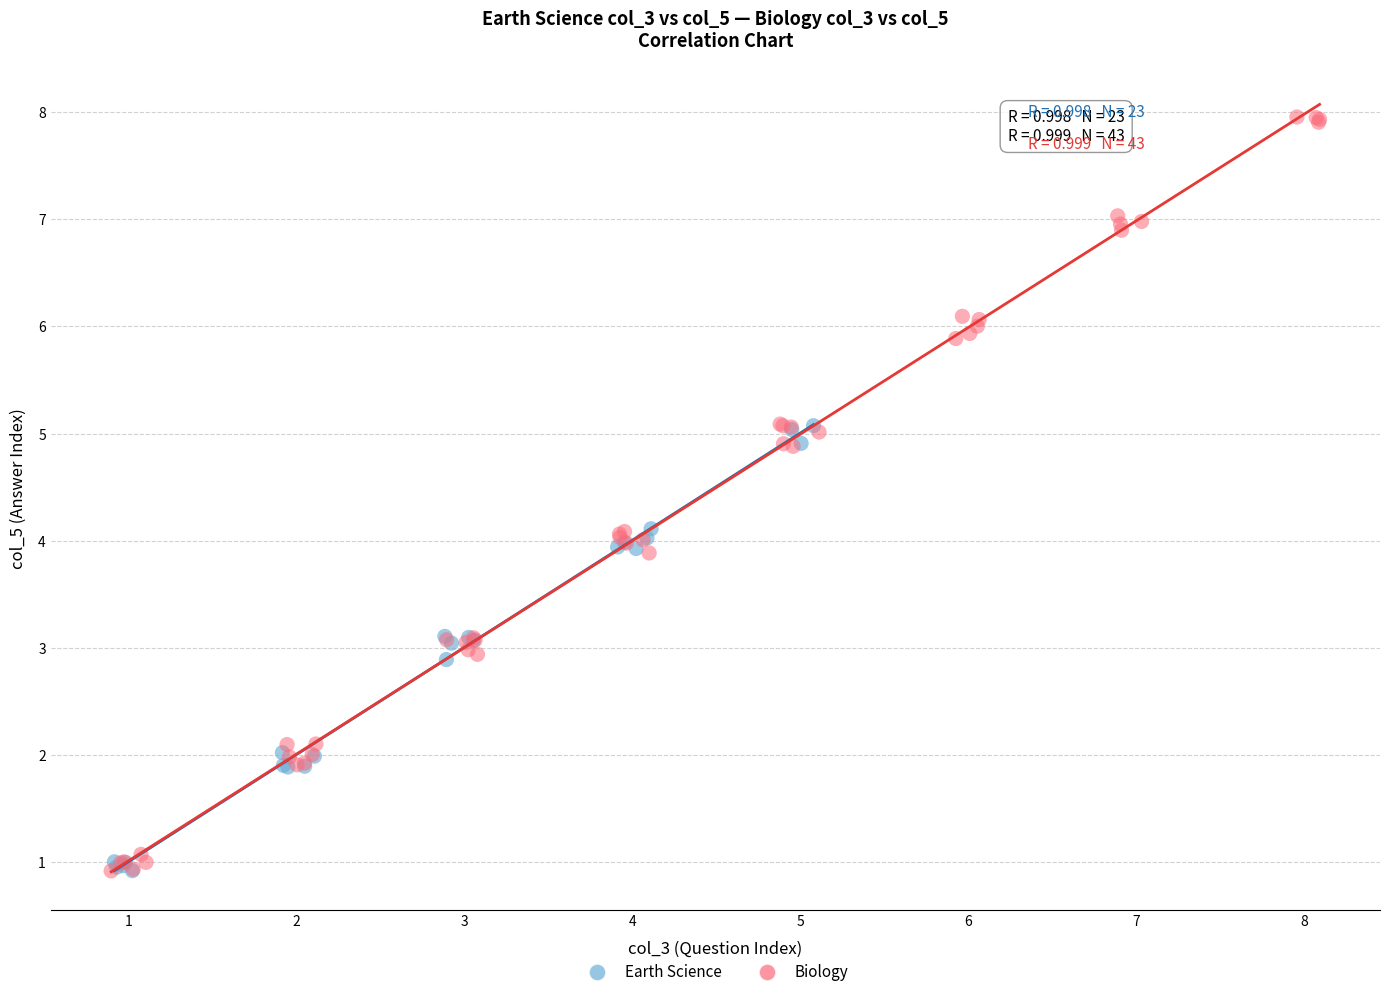

Which series has the widest spread of Y values?

Biology